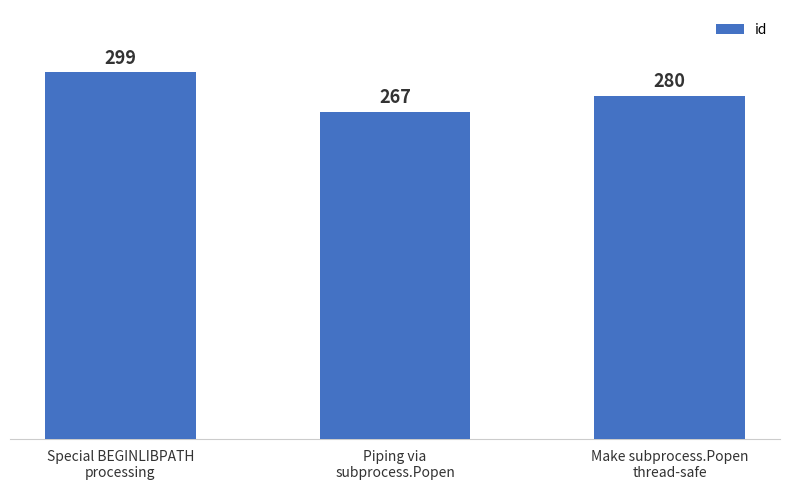

List the labels in order of value, largest first.

Special BEGINLIBPATH
processing, Make subprocess.Popen
thread-safe, Piping via
subprocess.Popen